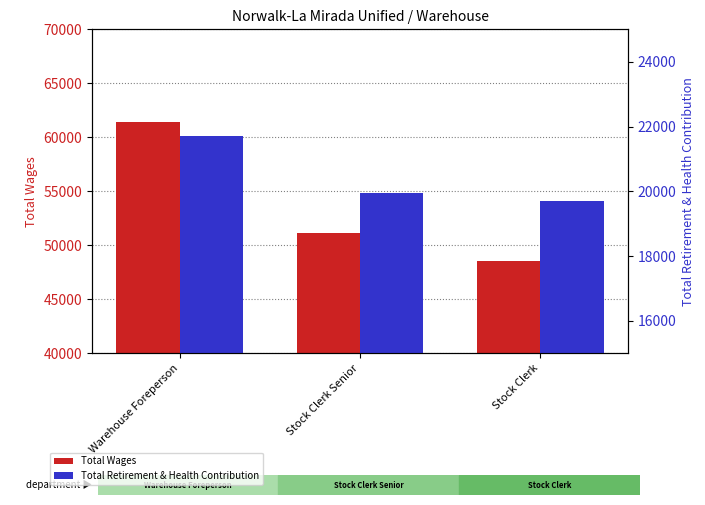

What is the value of the Total Wages bar at the 1st from the left?

61376